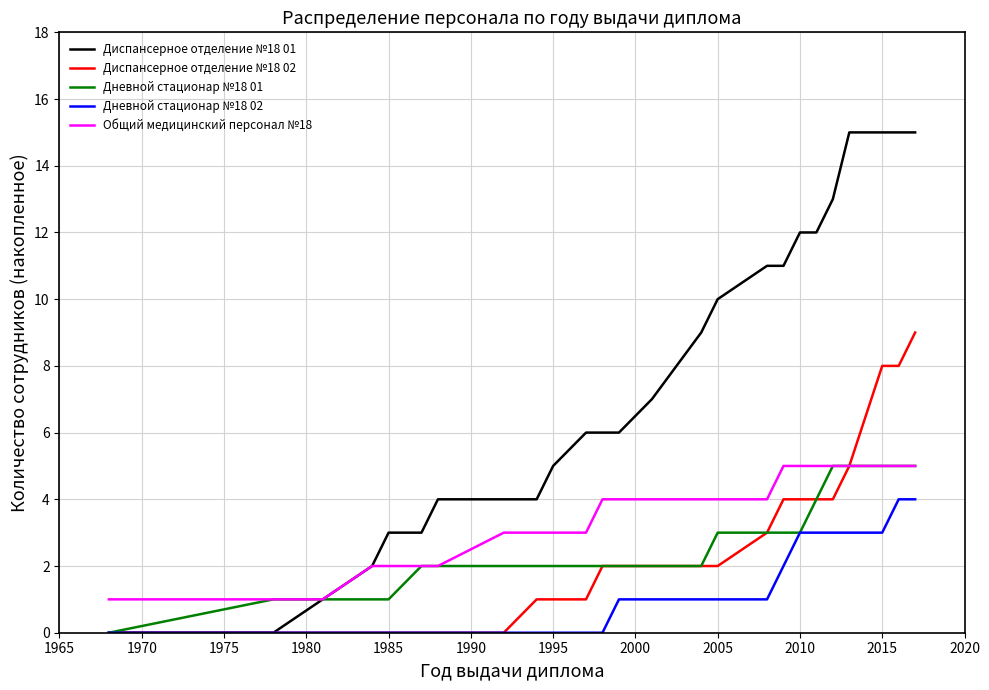

Which series has the largest range (max minus min)?

Диспансерное отделение №18 01